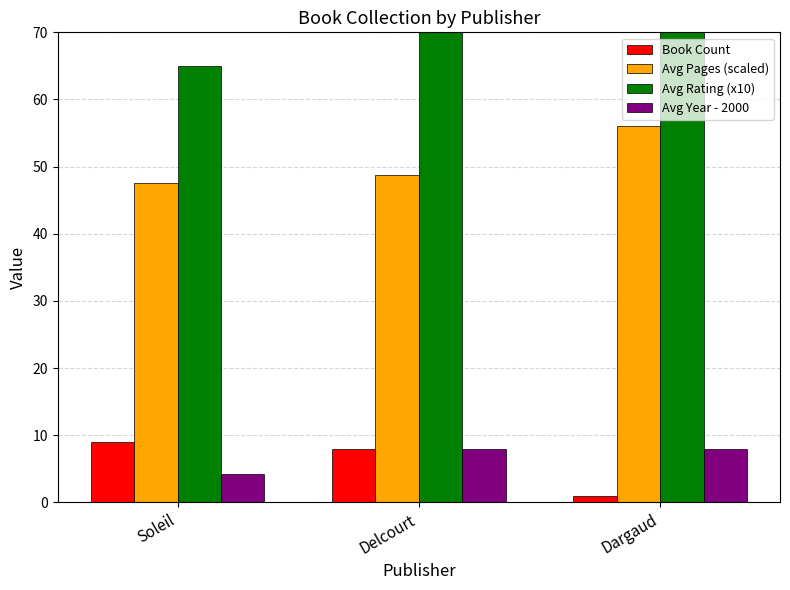

List the series in order of their peak value, highest first.

Avg Rating (x10), Avg Pages (scaled), Book Count, Avg Year - 2000